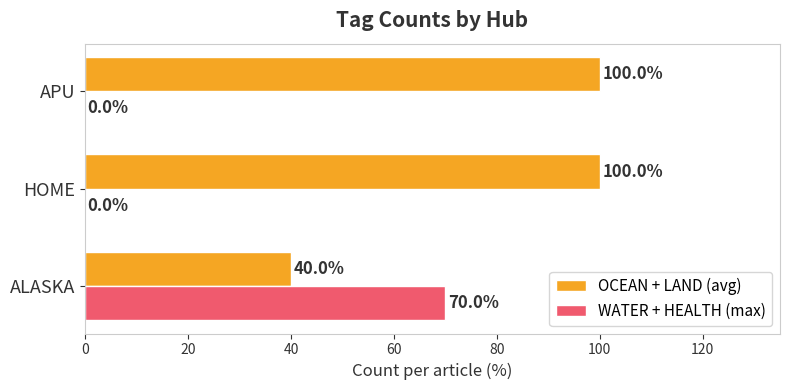

What value does the OCEAN + LAND (avg) series have at HOME?

100